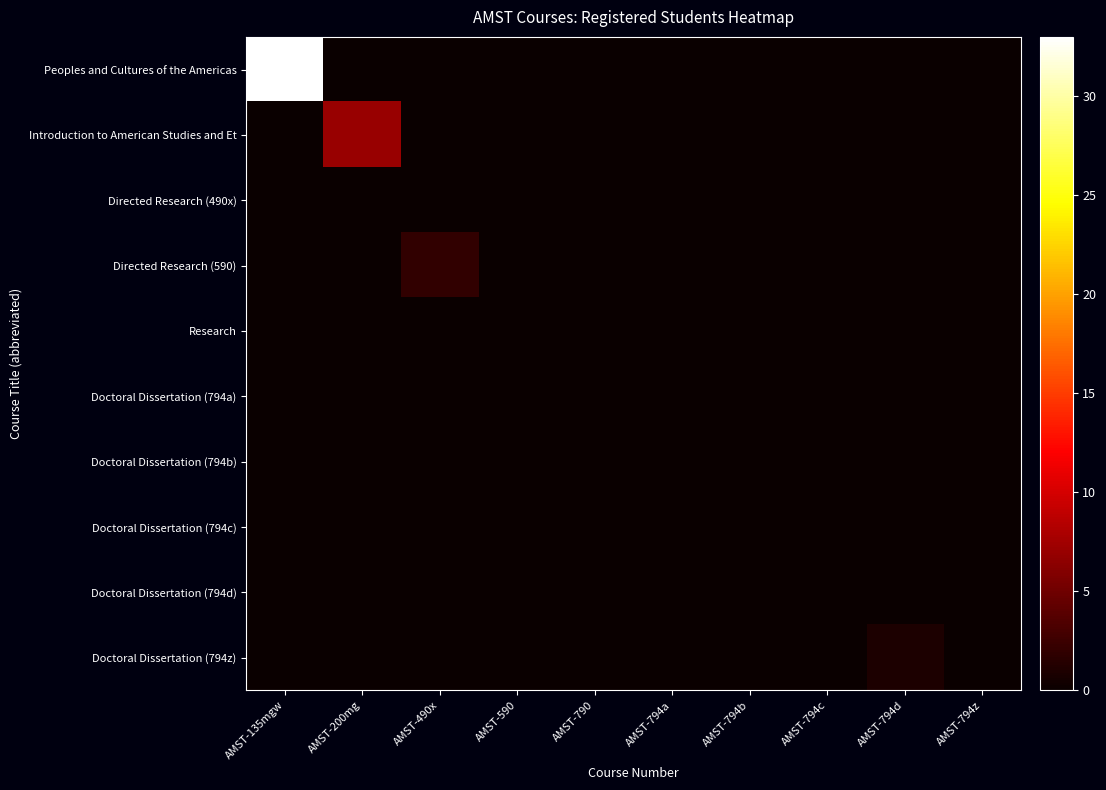

Rank the series by their maximum value, from highest to lowest.

Peoples and Cultures of the Americas, Introduction to American Studies and Et, Directed Research (590), Doctoral Dissertation (794z), Directed Research (490x), Research, Doctoral Dissertation (794a), Doctoral Dissertation (794b), Doctoral Dissertation (794c), Doctoral Dissertation (794d)